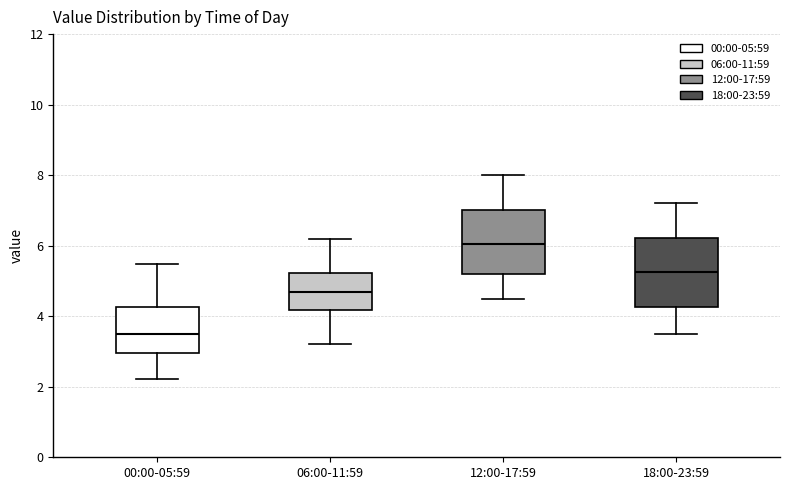

Where does the lower whisker of the box for 12:00-17:59 end on the y-axis? The values are not printed on the chart, so give them approximately, as read against the axis.

4.6